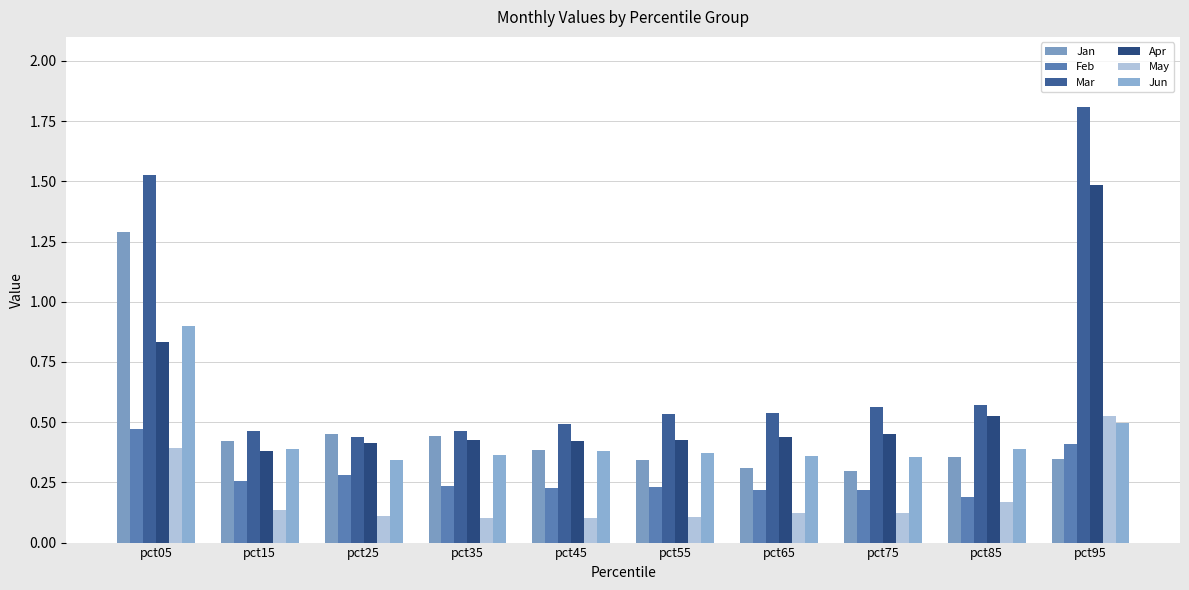

Count the Jun values in the range 0 to 1.

10